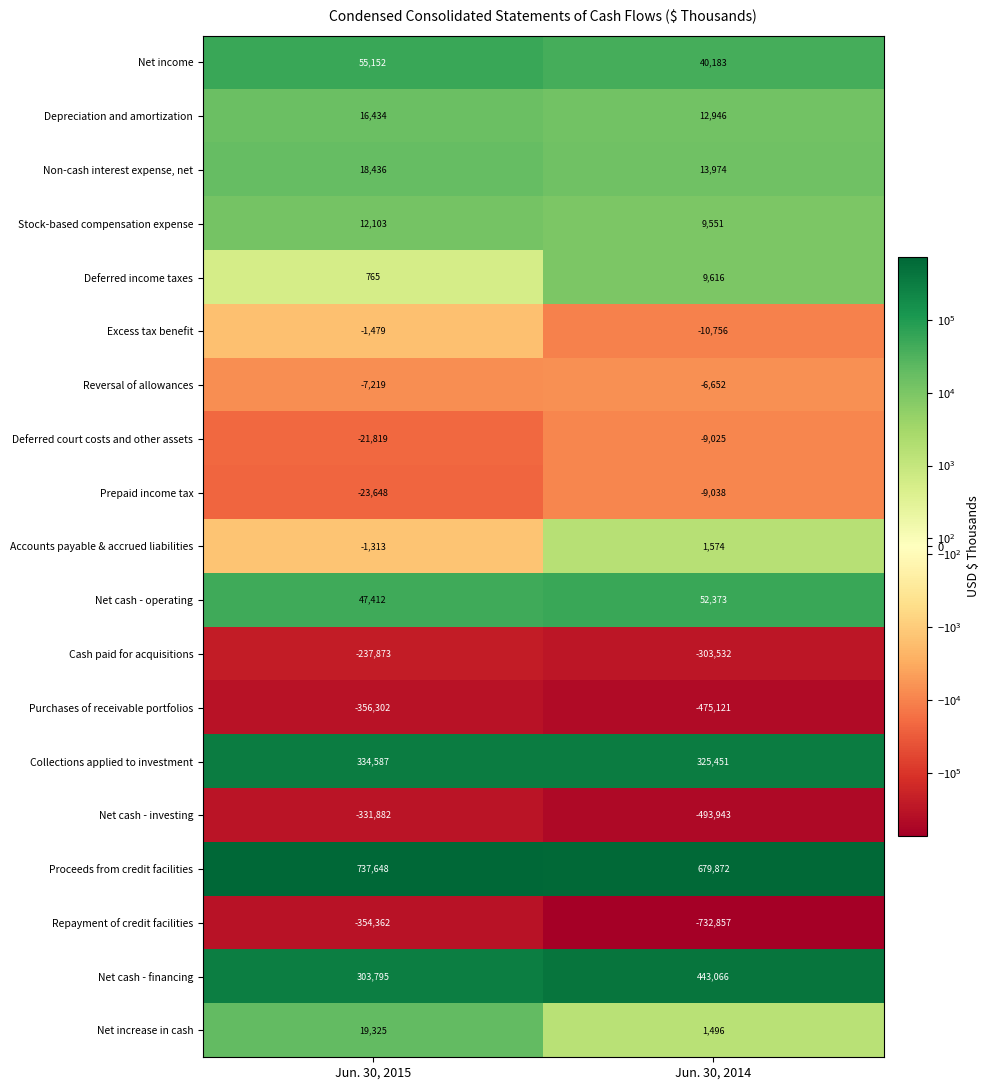

True or false: Prepaid income tax has a value of -9038 at Jun. 30, 2014.

True